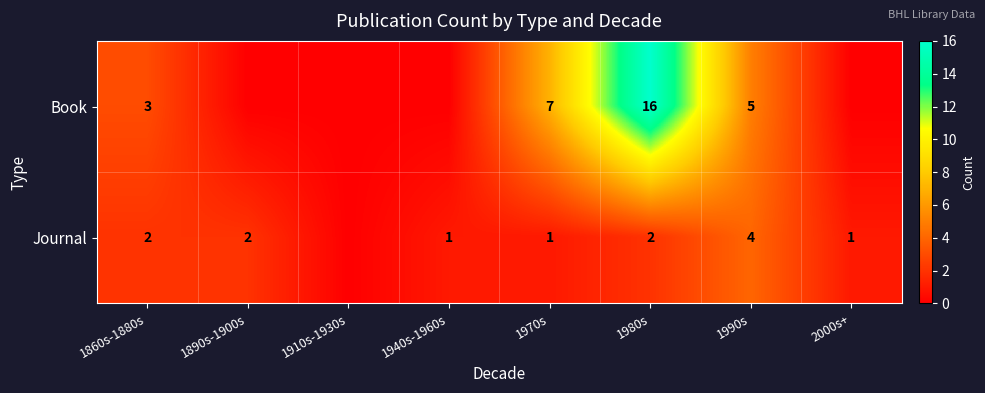

What is the total value across all series at 1980s?

18